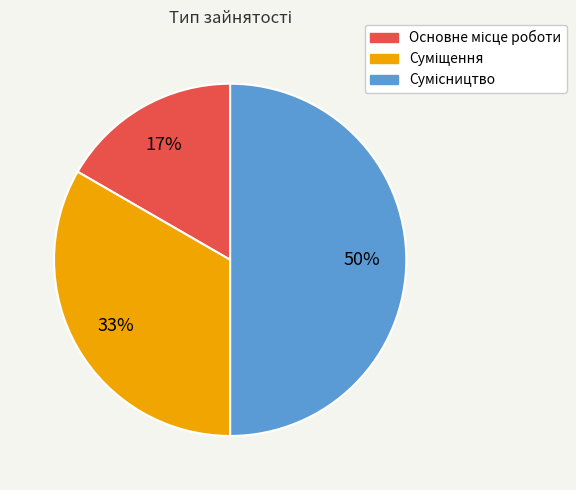

To the nearest percent, what is the average slice percentage?

33%